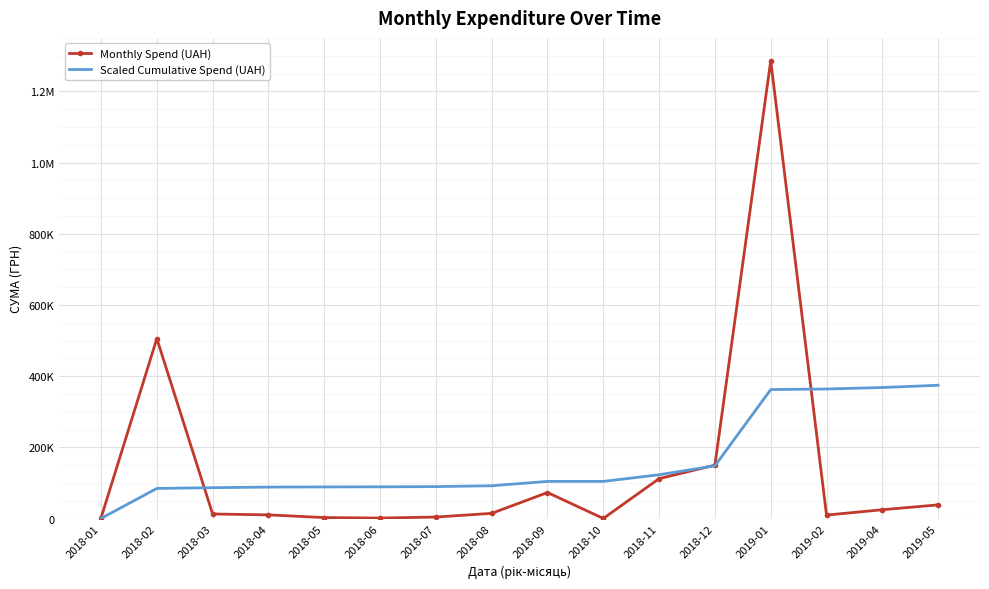

What are all the series names shown in the legend?

Monthly Spend (UAH), Scaled Cumulative Spend (UAH)